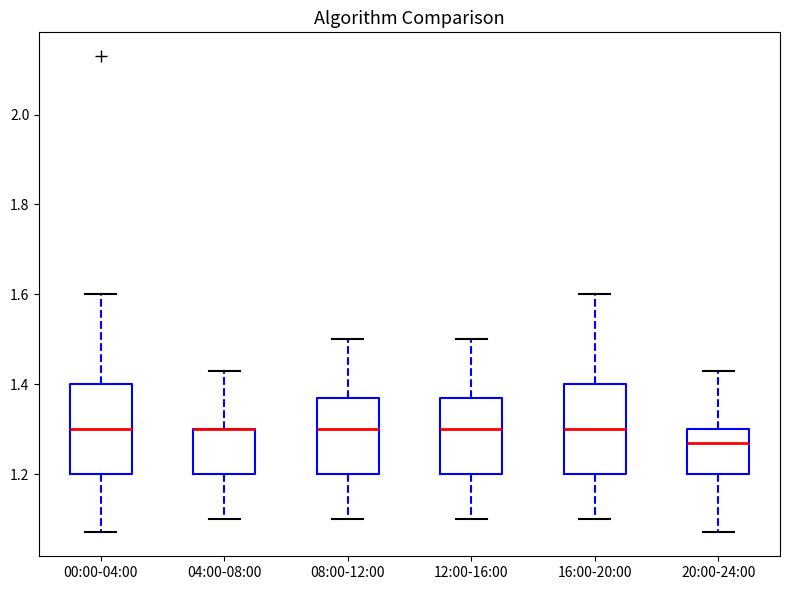

Reading left to right, read every box against the y-axis: the position of its median line, the range the box covers, and the ends of its whiskers. The values are not printed on the chart, so give them approximately, as read against the axis.

00:00-04:00: median 1.30, box 1.20 to 1.40, whiskers 1.08 to 1.60
04:00-08:00: median 1.30 (drawn on the box's upper edge), box 1.20 to 1.30, whiskers 1.10 to 1.44
08:00-12:00: median 1.30, box 1.20 to 1.38, whiskers 1.10 to 1.50
12:00-16:00: median 1.30, box 1.20 to 1.38, whiskers 1.10 to 1.50
16:00-20:00: median 1.30, box 1.20 to 1.40, whiskers 1.10 to 1.60
20:00-24:00: median 1.28, box 1.20 to 1.30, whiskers 1.08 to 1.44